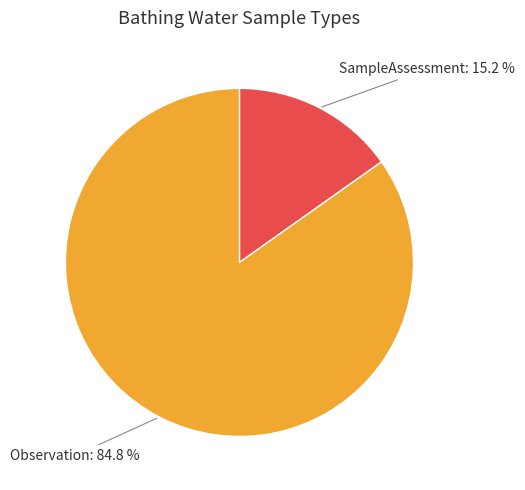

Is there any slice that represents more than half of the pie?

Yes